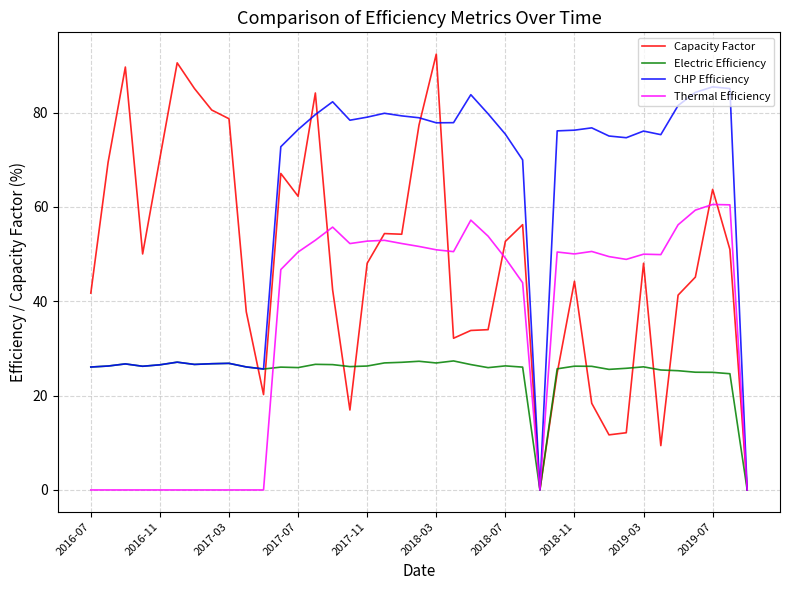

Which series has the largest range (max minus min)?

Capacity Factor